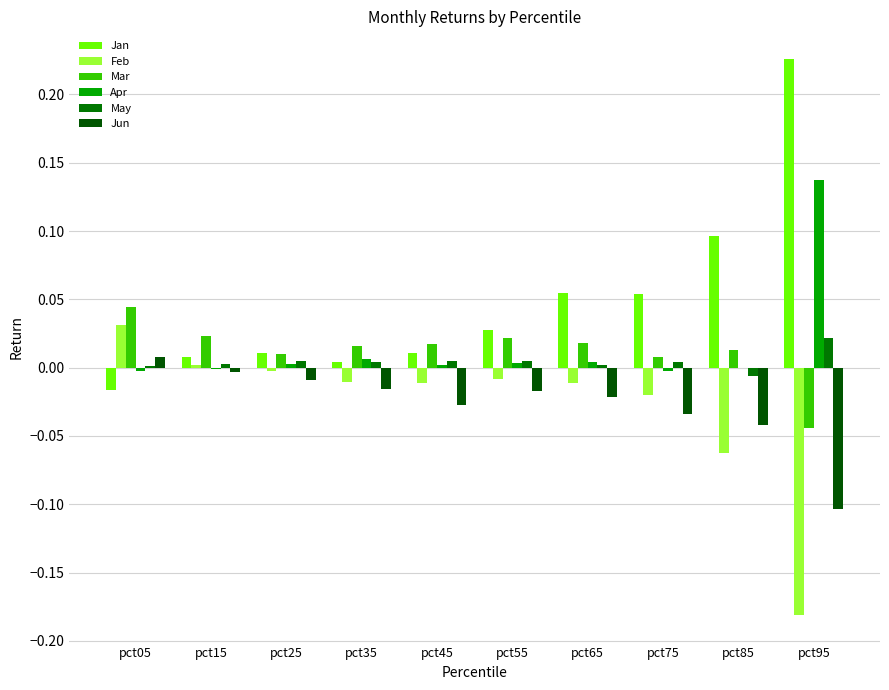

How many categories are shown in the chart?

10